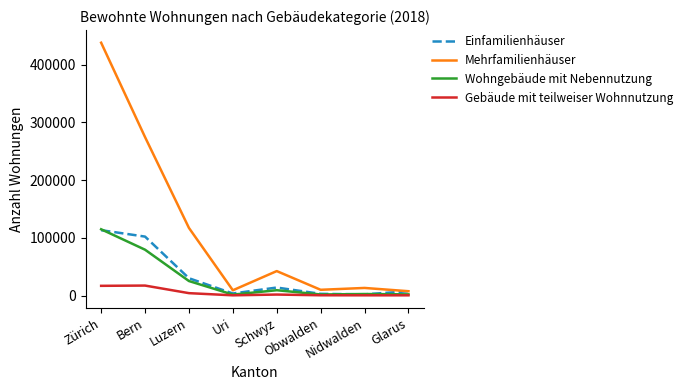

Between Zürich and Uri, which series saw the biggest shift?

Mehrfamilienhäuser